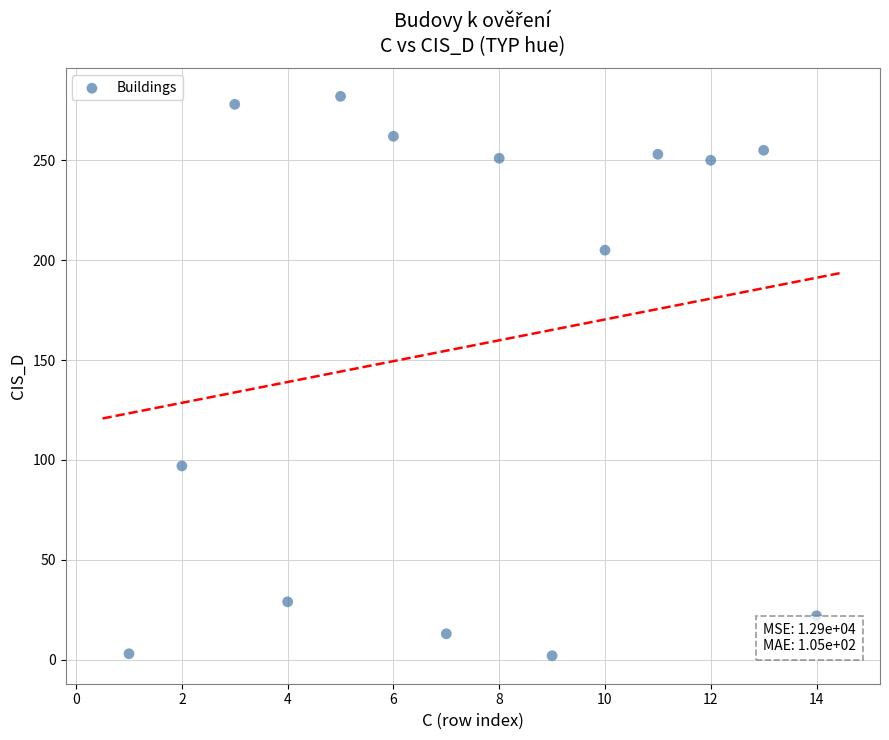

What Y value in the scatter plot is closest to 142?

97